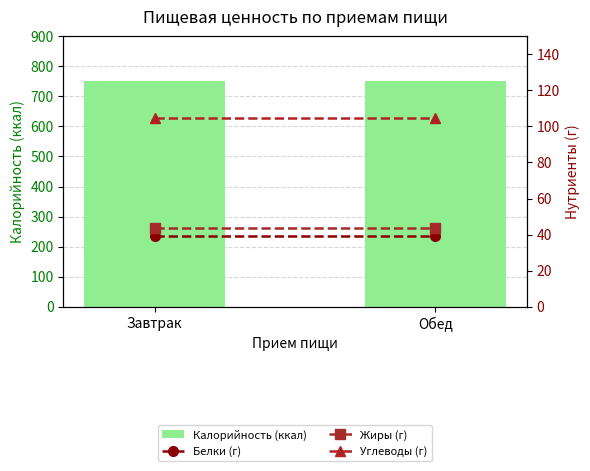

What is the total value across all series at Завтрак?

939.7